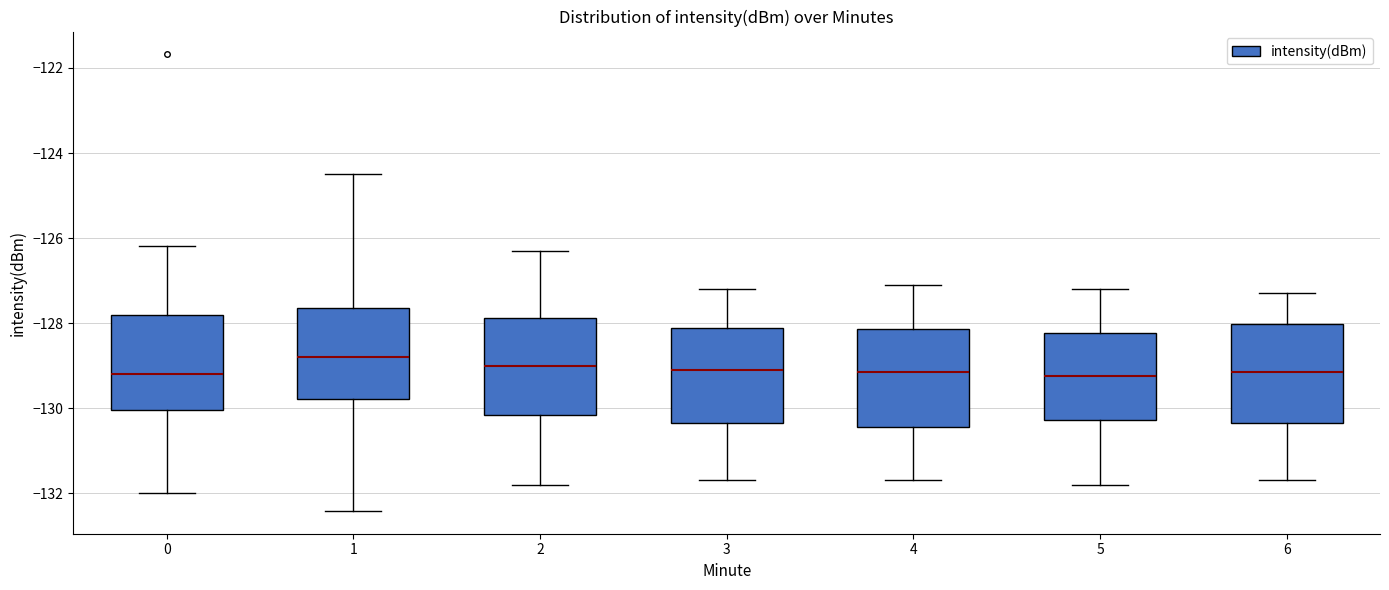

Reading left to right, transcribe this box plot: for each box, give where its median line is, the range the box spans, and where its two whiskers end, as read against the y-axis. The values are not printed on the chart, so give them approximately, as read against the axis.

0: median -129.2, box -130.0 to -127.8, whiskers -132.0 to -126.2
1: median -128.8, box -129.8 to -127.6, whiskers -132.4 to -124.6
2: median -129.0, box -130.2 to -127.8, whiskers -131.8 to -126.2
3: median -129.0, box -130.4 to -128.2, whiskers -131.6 to -127.2
4: median -129.2, box -130.4 to -128.2, whiskers -131.6 to -127.0
5: median -129.2, box -130.2 to -128.2, whiskers -131.8 to -127.2
6: median -129.2, box -130.4 to -128.0, whiskers -131.6 to -127.2